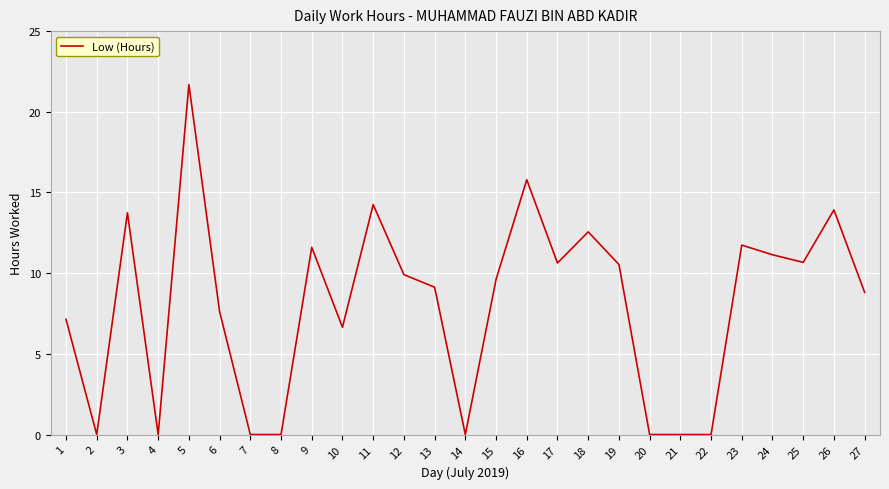

At which category does the chart reach its peak across all series?

5